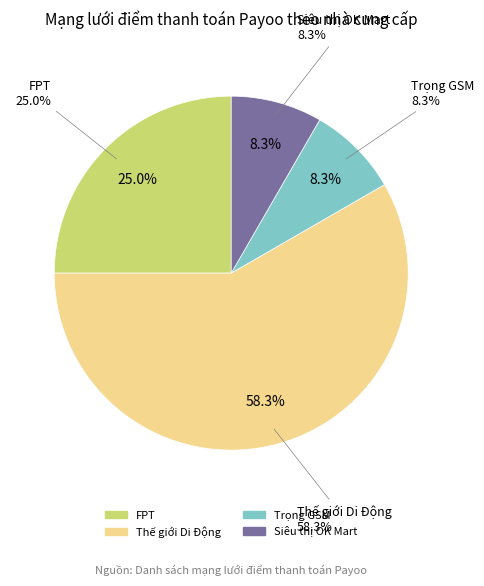

Which slice represents more than half of the pie?

Thế giới Di Động